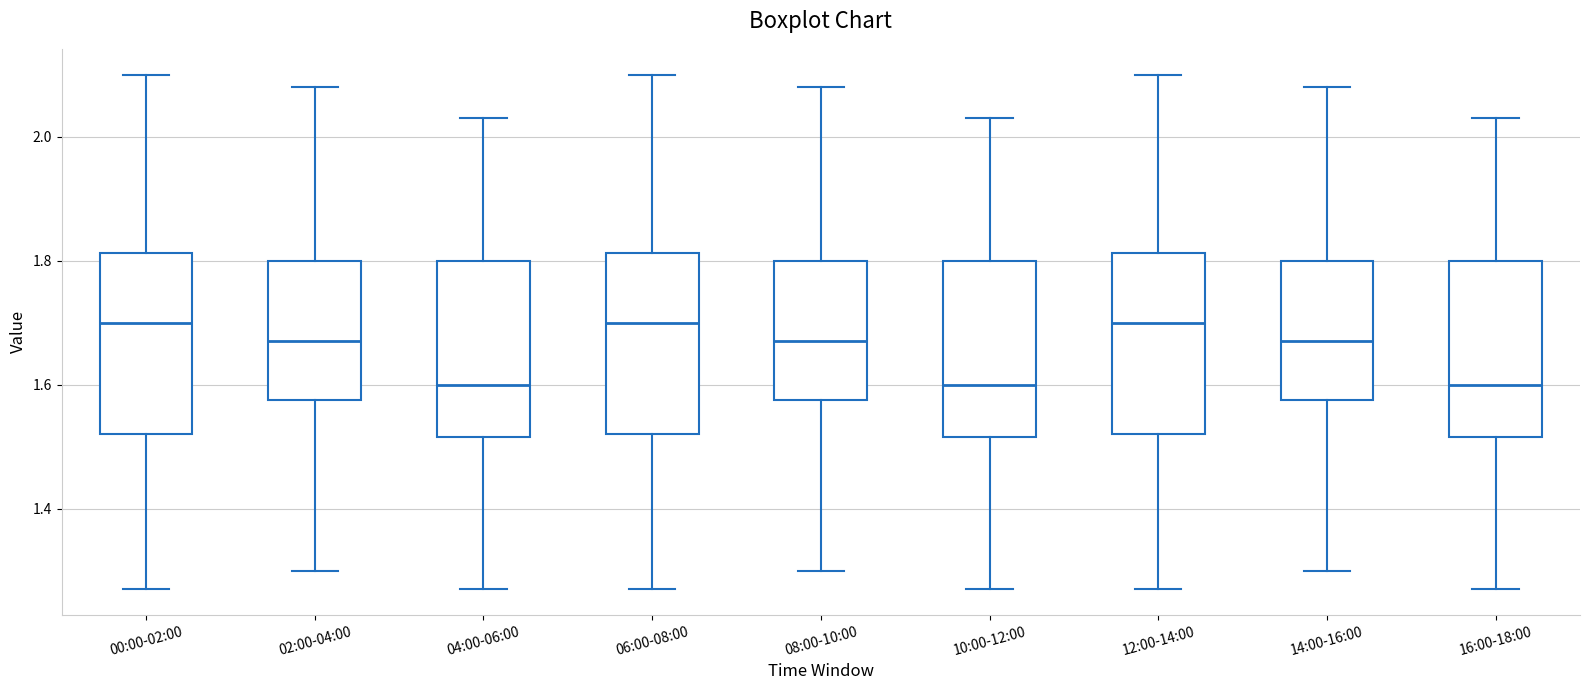

Reading left to right, transcribe this box plot: for each box, give where its median line is, the range the box spans, and where its two whiskers end, as read against the y-axis. The values are not printed on the chart, so give them approximately, as read against the axis.

00:00-02:00: median 1.70, box 1.52 to 1.82, whiskers 1.28 to 2.10
02:00-04:00: median 1.68, box 1.58 to 1.80, whiskers 1.30 to 2.08
04:00-06:00: median 1.60, box 1.52 to 1.80, whiskers 1.28 to 2.04
06:00-08:00: median 1.70, box 1.52 to 1.82, whiskers 1.28 to 2.10
08:00-10:00: median 1.68, box 1.58 to 1.80, whiskers 1.30 to 2.08
10:00-12:00: median 1.60, box 1.52 to 1.80, whiskers 1.28 to 2.04
12:00-14:00: median 1.70, box 1.52 to 1.82, whiskers 1.28 to 2.10
14:00-16:00: median 1.68, box 1.58 to 1.80, whiskers 1.30 to 2.08
16:00-18:00: median 1.60, box 1.52 to 1.80, whiskers 1.28 to 2.04